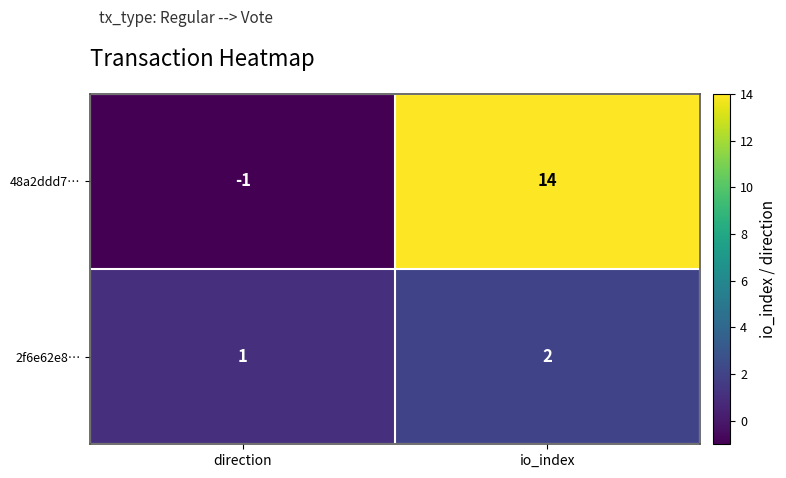

Reading right to left, what are all the values shown in this chart?

48a2ddd7…: 14	-1
2f6e62e8…: 2	1